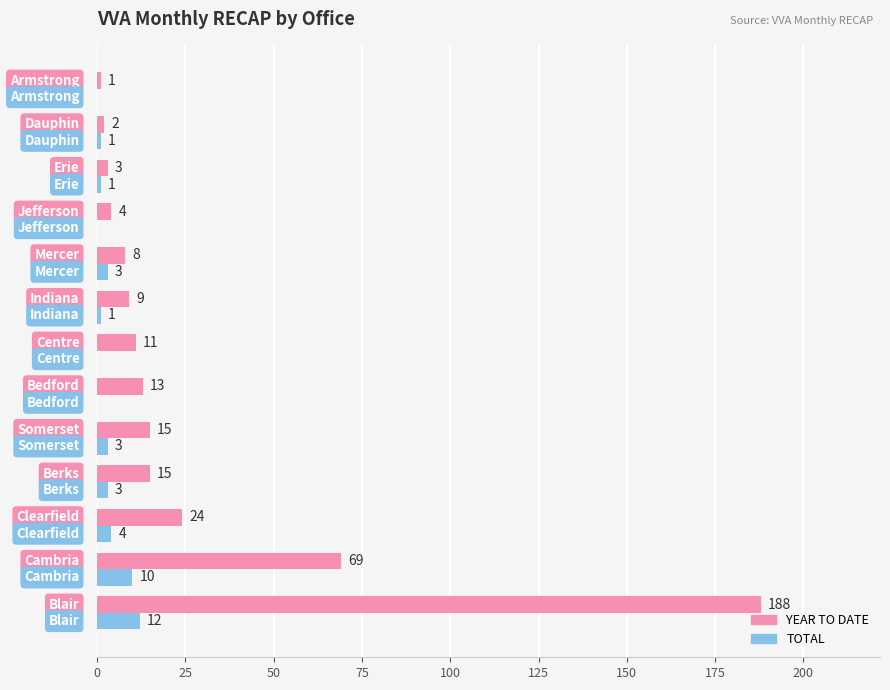

Which series has the largest total across all categories?

YEAR TO DATE